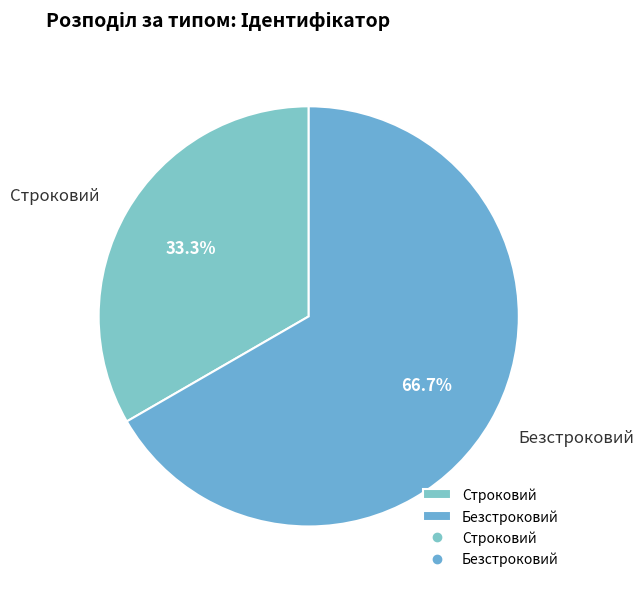

Combined, do Строковий and Безстроковий account for over 50%?

Yes